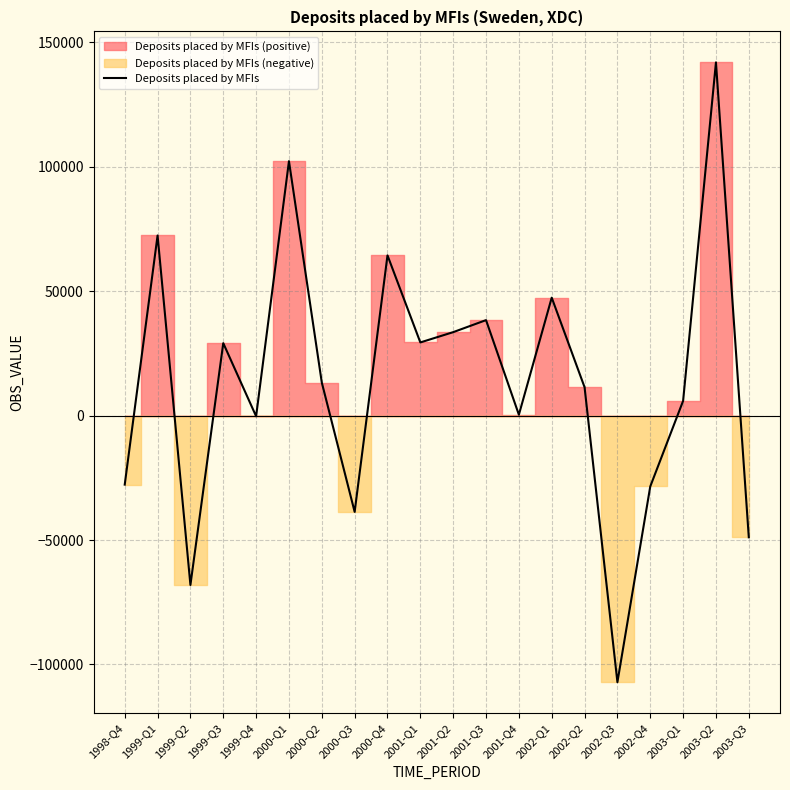

What is the change in value from 2000-Q2 to 2002-Q3?

-120374